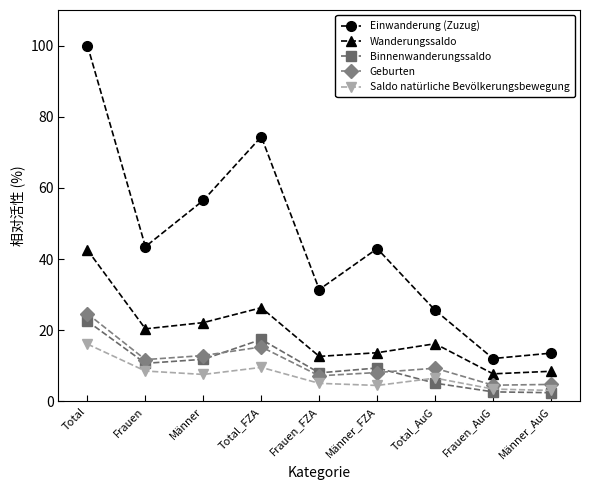

What position from the left is Frauen_FZA?

5